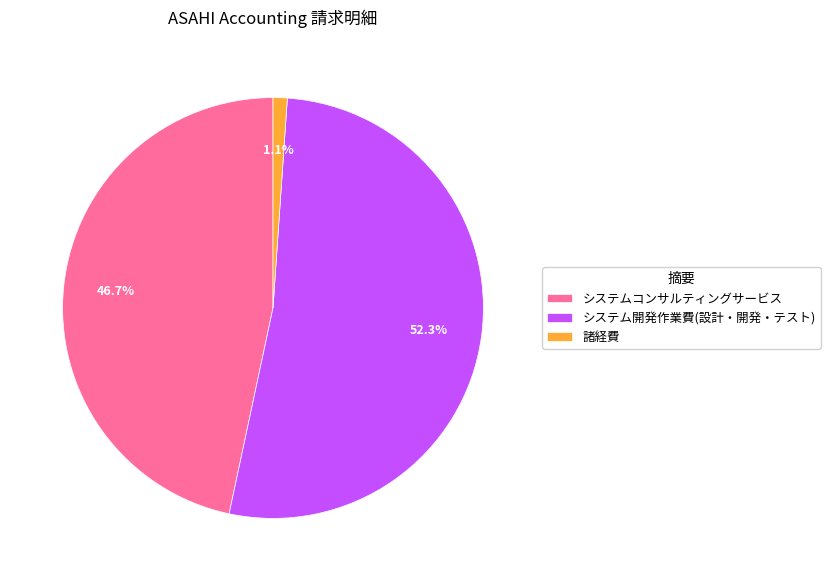

Combined, what portion of the pie is 諸経費 and システム開発作業費(設計・開発・テスト)?

53.3%